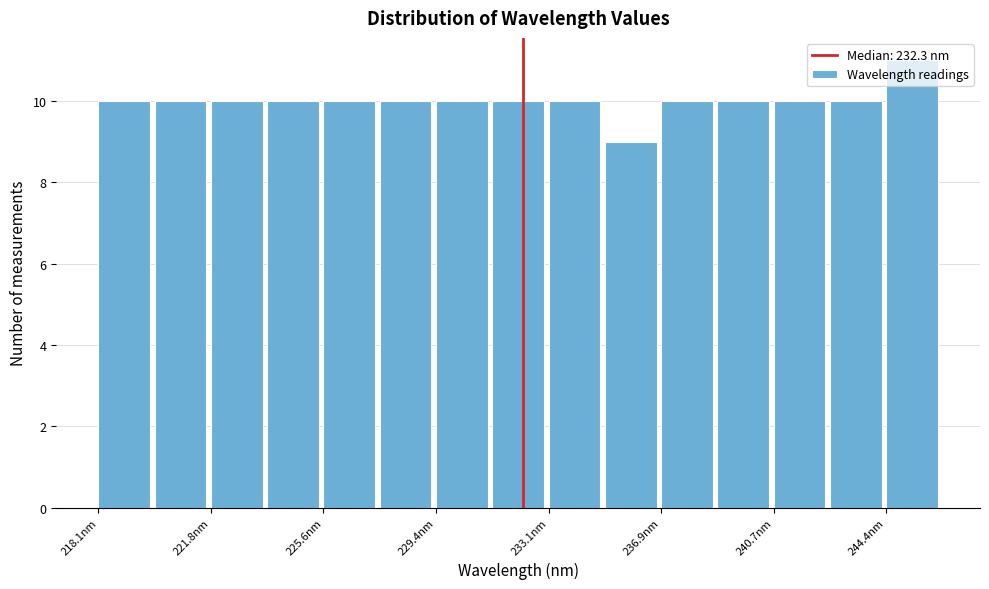

Read against the x-axis, roughly where is the centre of the tallest bar?

245.5